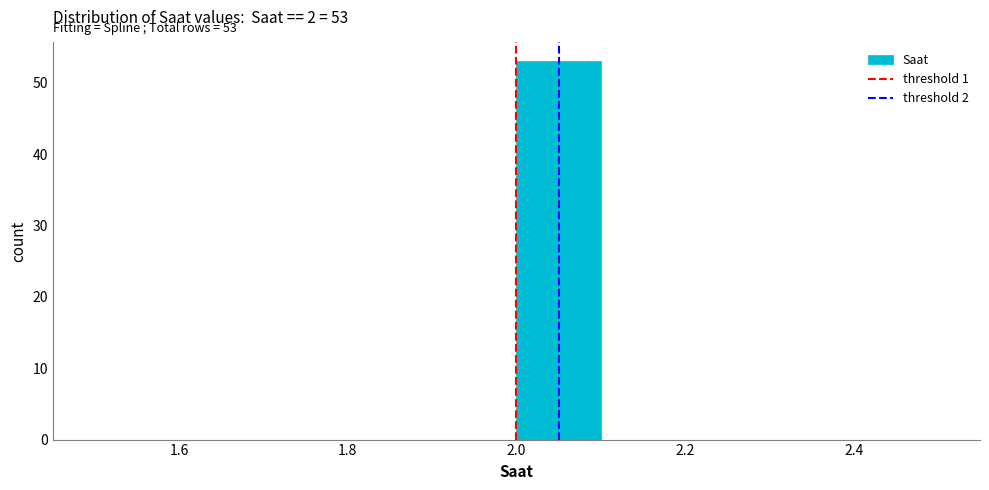

Which range on the x-axis has the tallest bar?

2.0 to 2.1